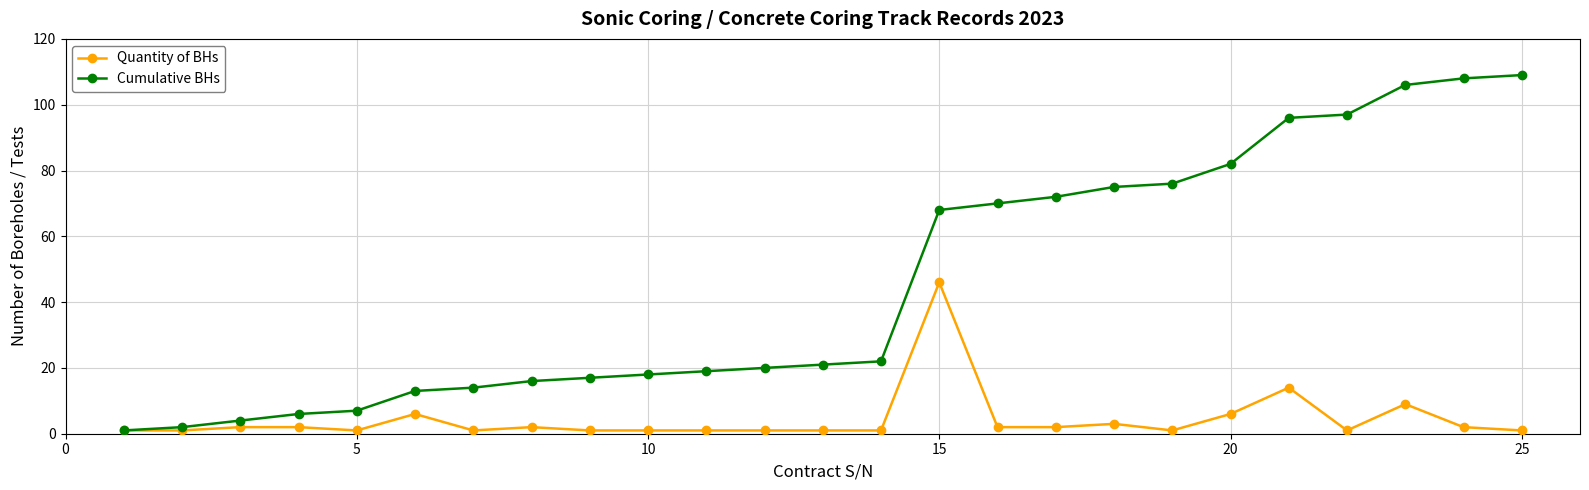

Rank the series by their average value, from lowest to highest.

Quantity of BHs, Cumulative BHs